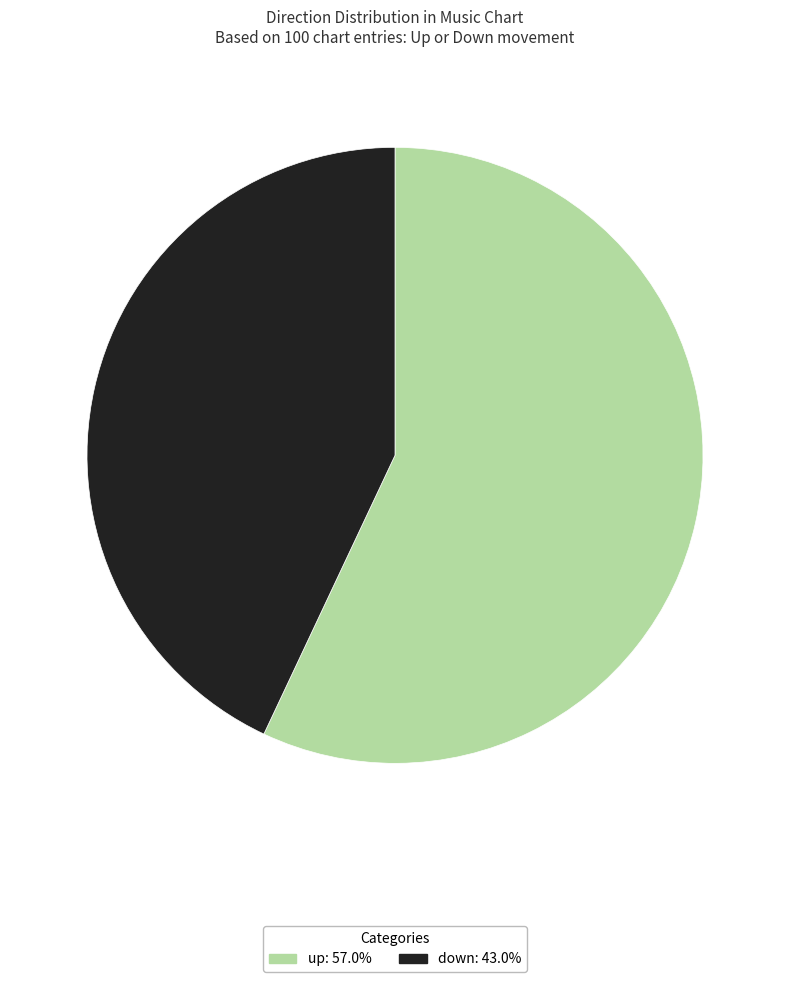

Which category has the smallest portion of the pie?

down